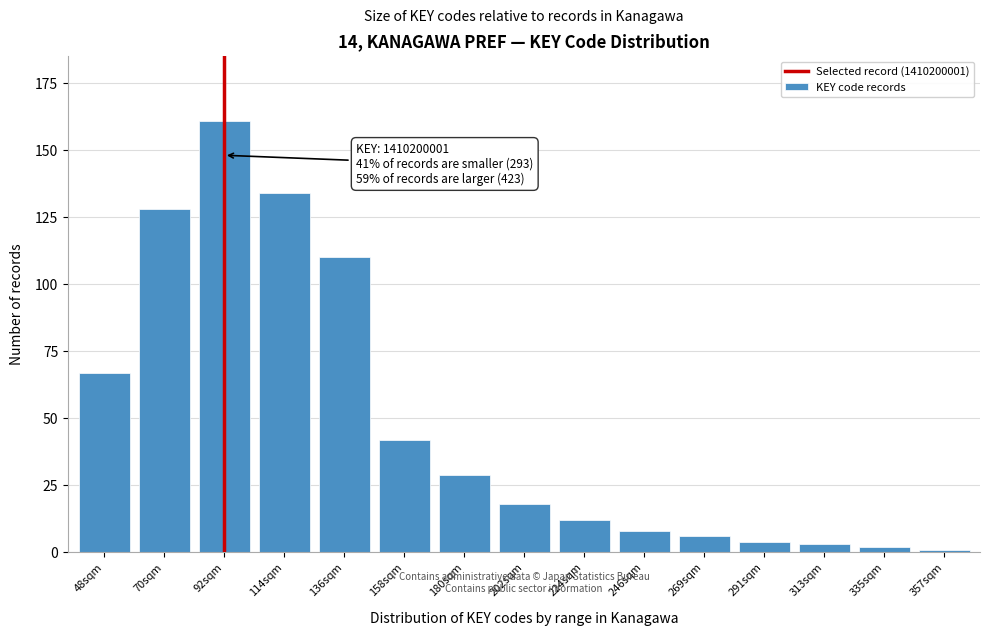

Reading left to right, extract all data points from this chart.

67	128	161	134	110	42	29	18	12	8	6	4	3	2	1